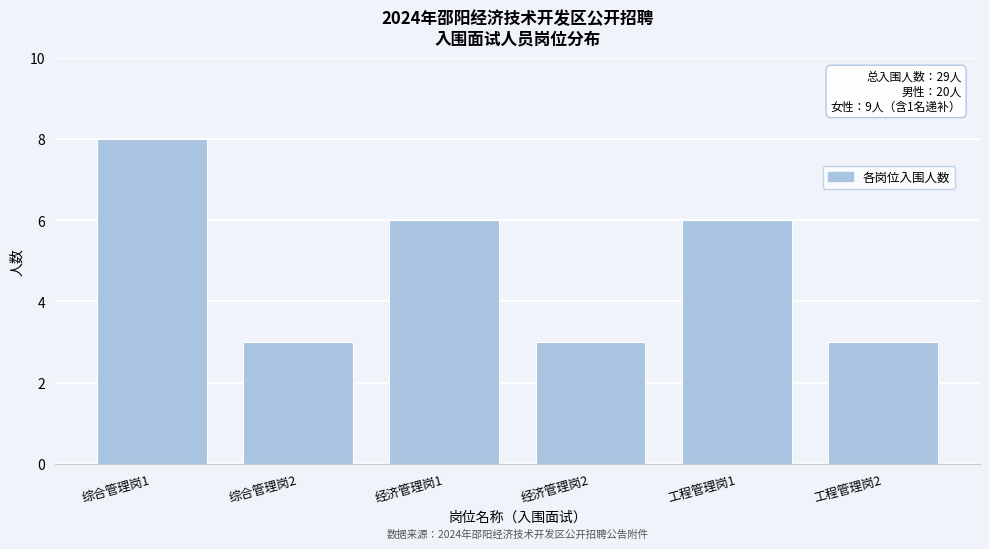

Reading left to right, transcribe all the data shown in this chart.

综合管理岗1=8	综合管理岗2=3	经济管理岗1=6	经济管理岗2=3	工程管理岗1=6	工程管理岗2=3